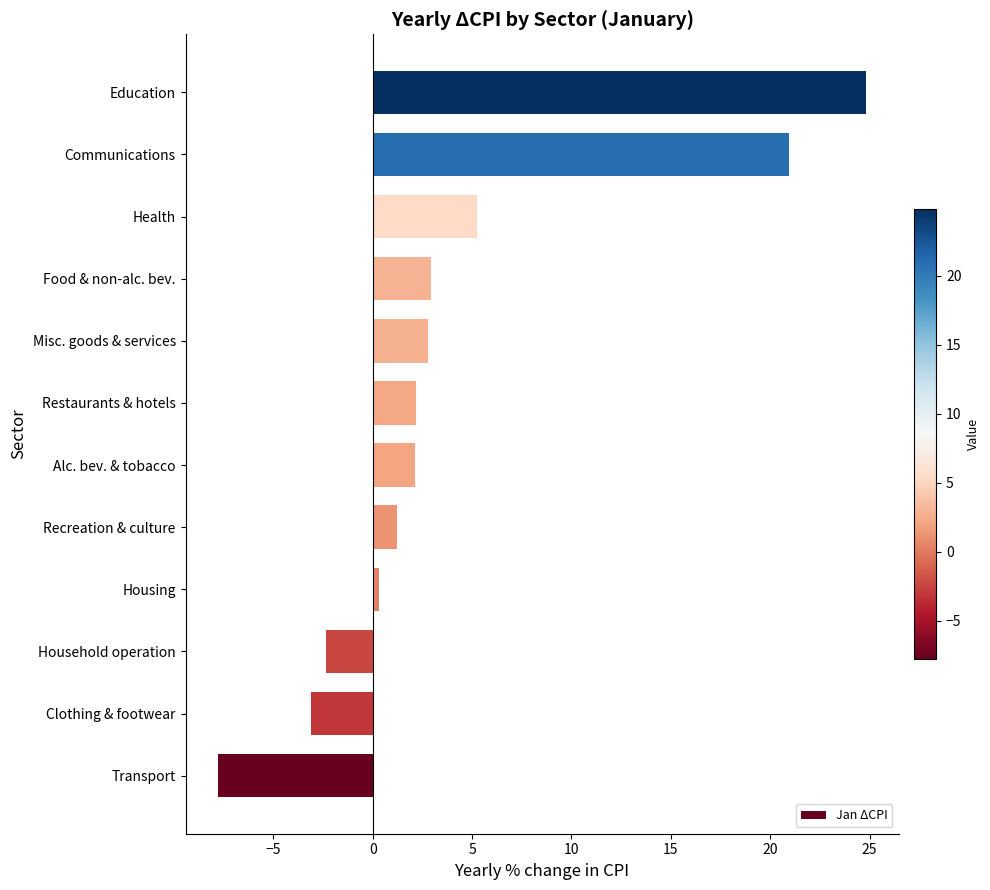

Between Clothing & footwear and Recreation & culture, which is larger?

Recreation & culture